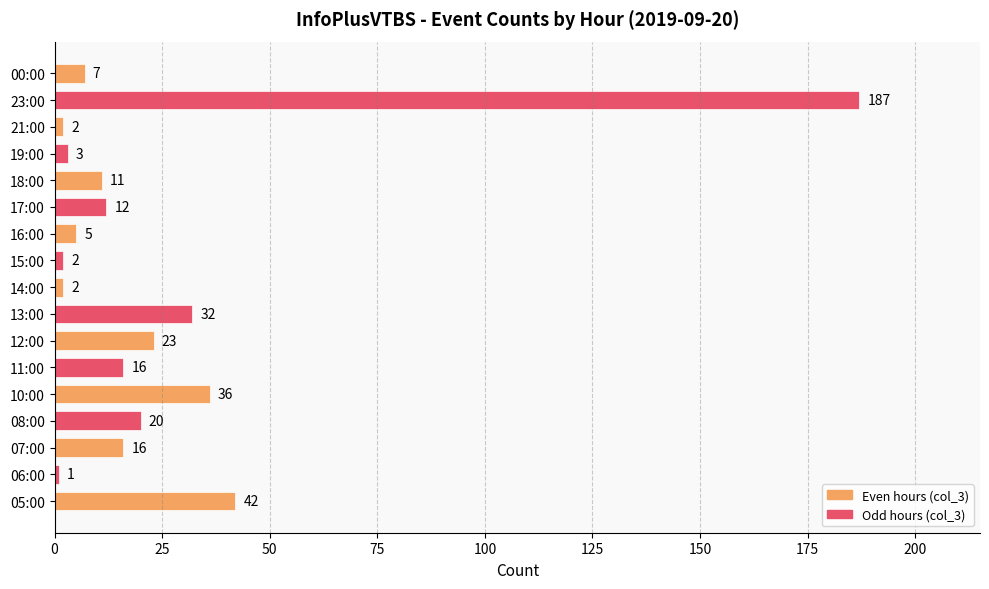

Which has a higher value, 23:00 or 08:00?

23:00